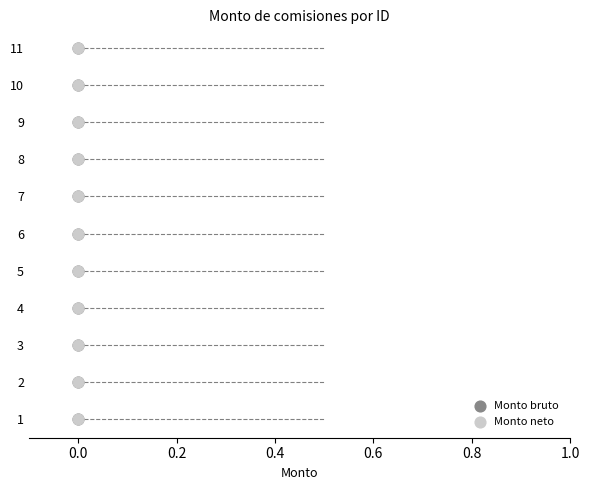

At which category is the sum across all series the highest?

10